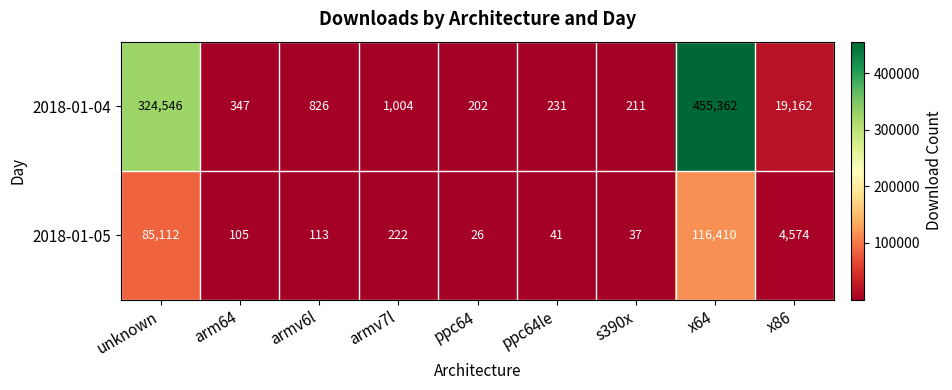

List the series in order of their overall mean, highest first.

2018-01-04, 2018-01-05